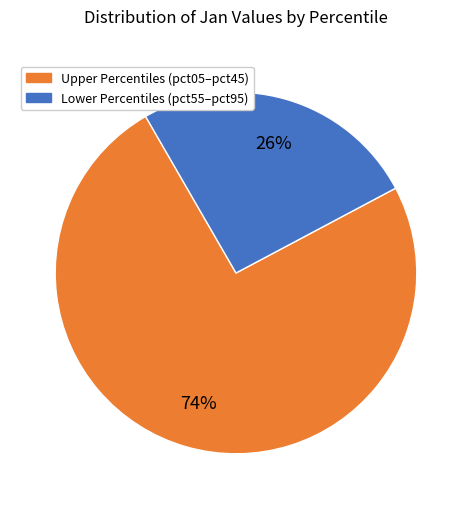

How many segments does this pie chart have?

2